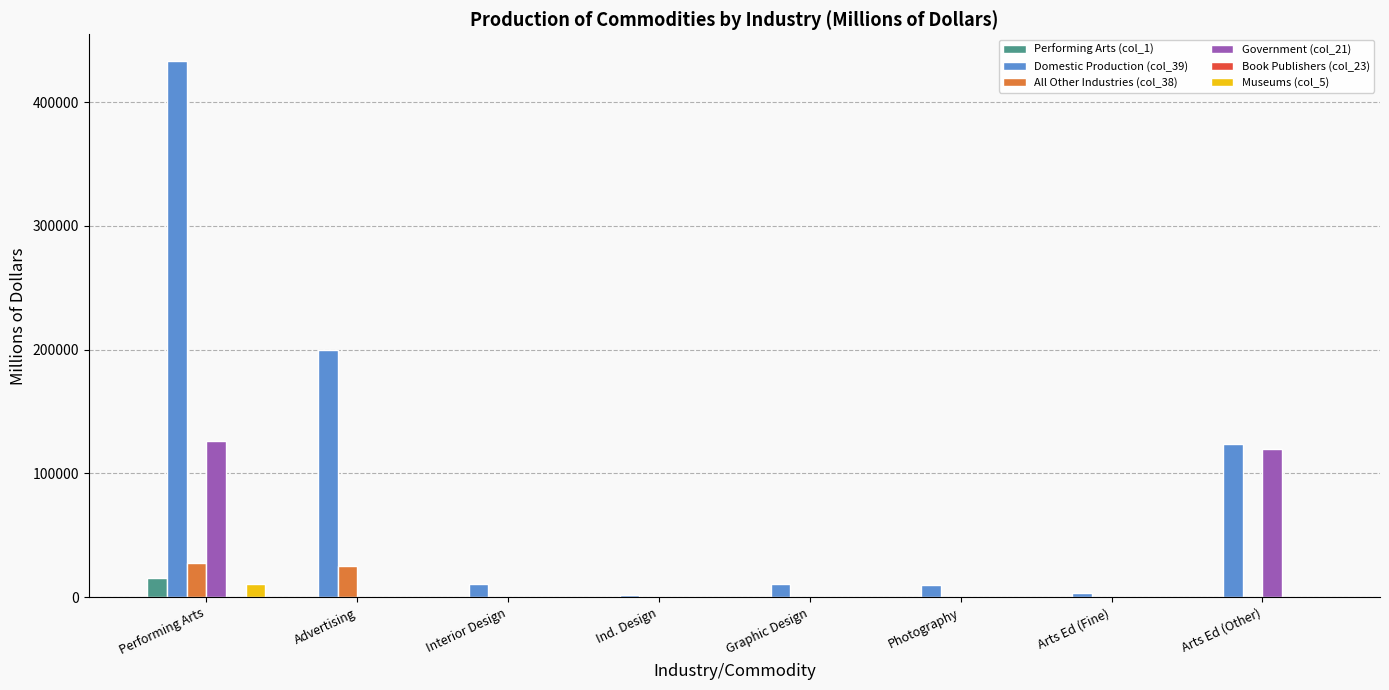

The value of Performing Arts (col_1) at Arts Ed (Other) is 0. True or false?

True